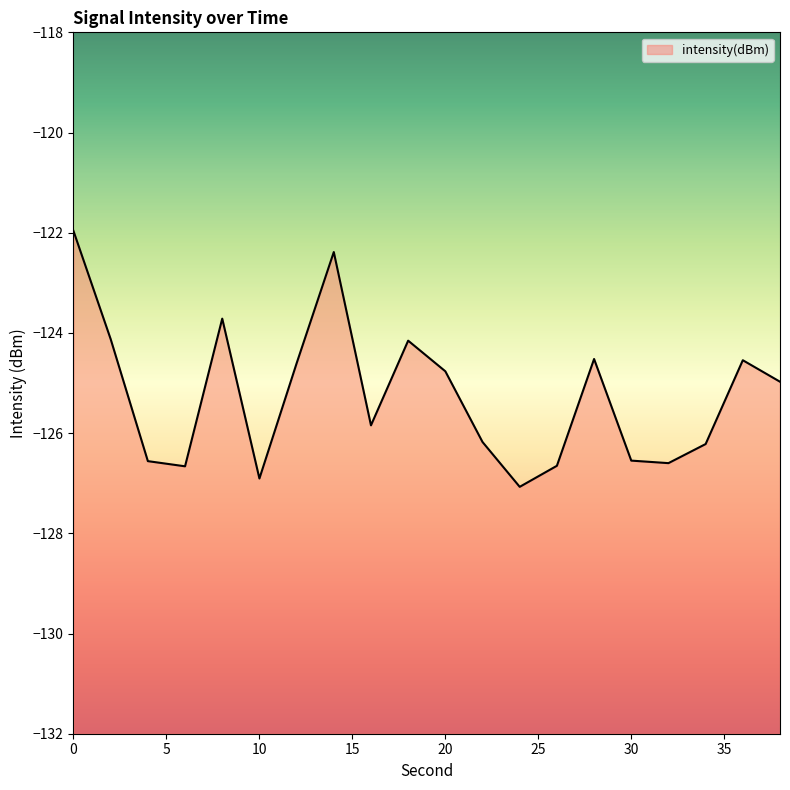

Reading left to right, what are all the values shown in this chart?

0=-122.0	2=-124.1	4=-126.6	6=-126.7	8=-123.7	10=-126.9	12=-124.6	14=-122.4	16=-125.8	18=-124.2	20=-124.8	22=-126.2	24=-127.1	26=-126.7	28=-124.5	30=-126.5	32=-126.6	34=-126.2	36=-124.5	38=-125.0